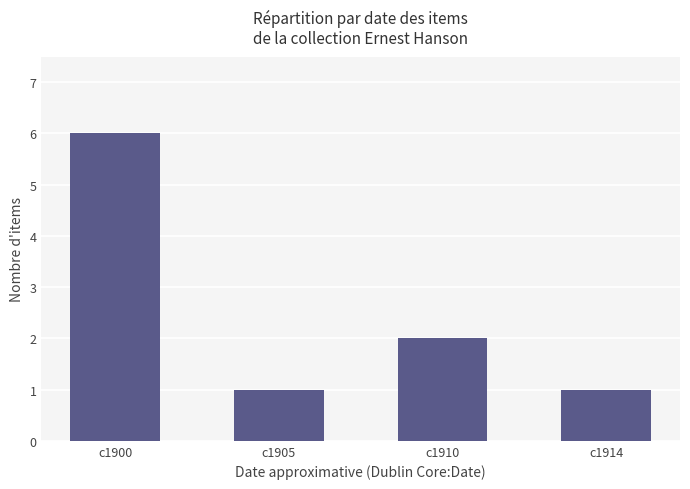

What value does the data have at c1905?

1